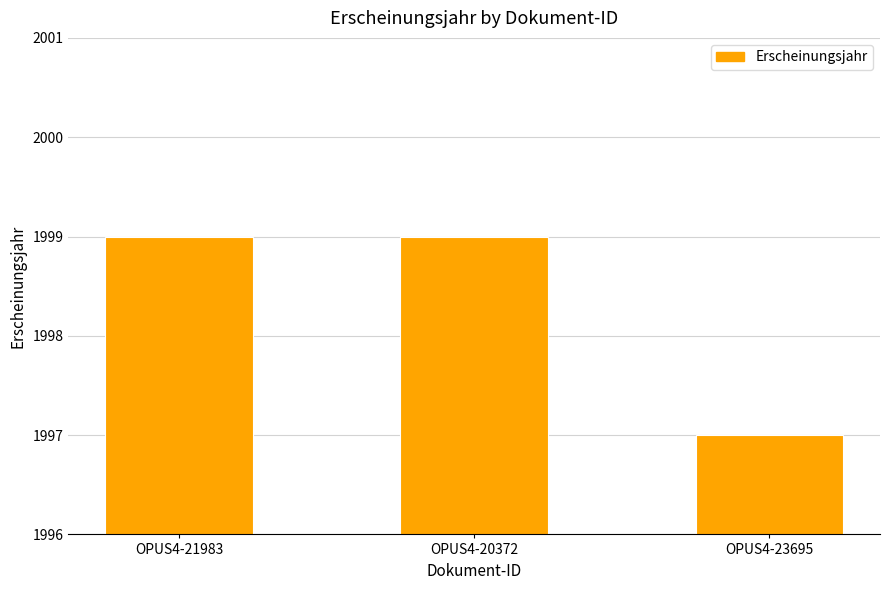

True or false: the data shows 1997 at OPUS4-23695.

True